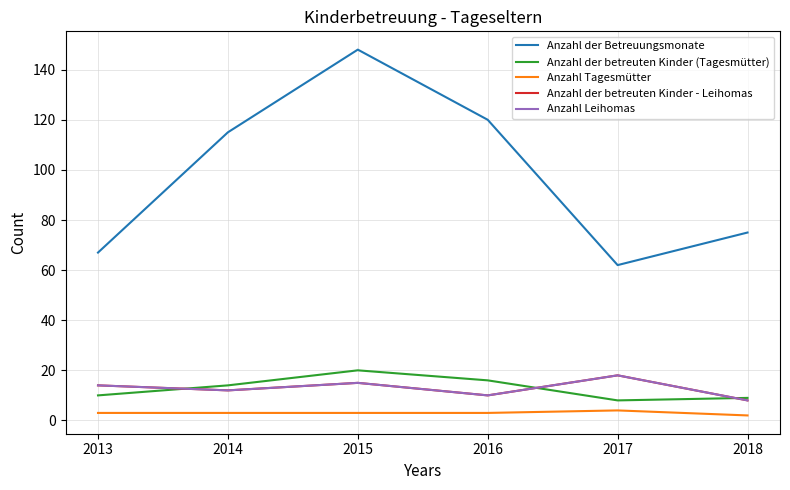

Does the chart display data point markers on the line(s)?

No